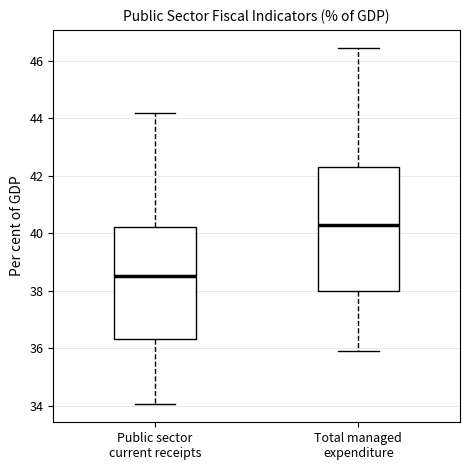

Reading left to right, transcribe this box plot: for each box, give where its median line is, the range the box spans, and where its two whiskers end, as read against the y-axis. The values are not printed on the chart, so give them approximately, as read against the axis.

Public sector current receipts: median 38.6, box 36.4 to 40.2, whiskers 34.0 to 44.2
Total managed expenditure: median 40.2, box 38.0 to 42.2, whiskers 36.0 to 46.4